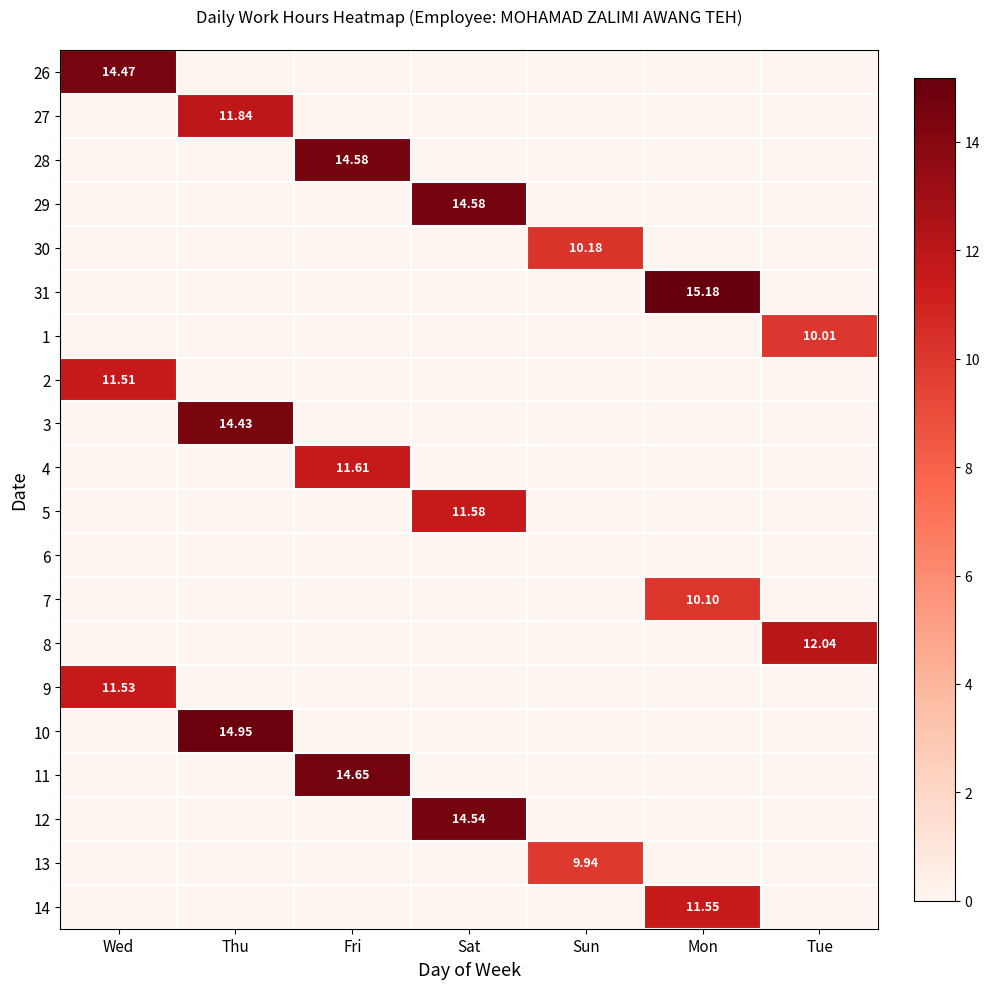

Is the value of 29 at Tue greater than the value of 7 at Tue?

No